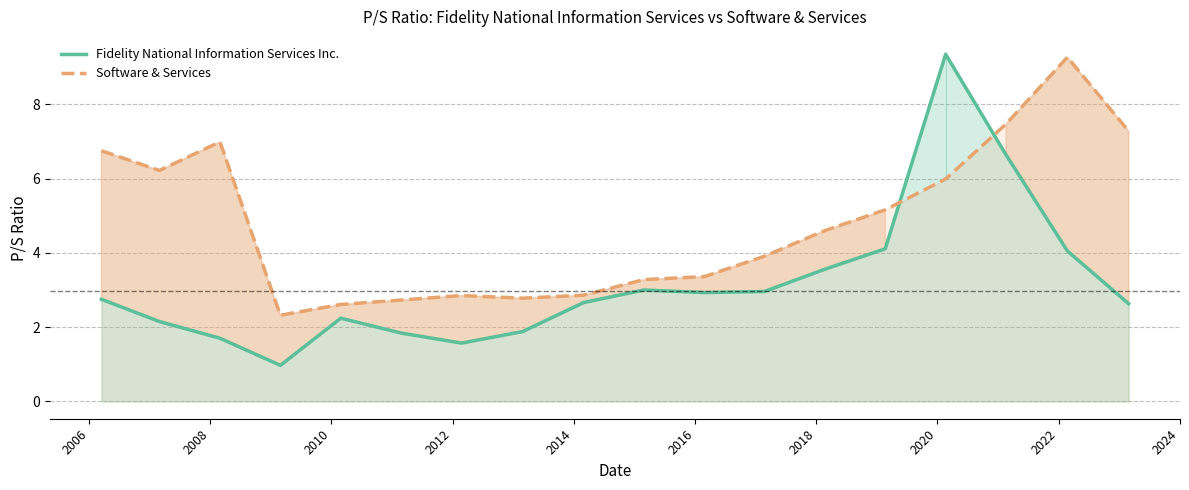

What is the average value of the Software & Services series?

4.8